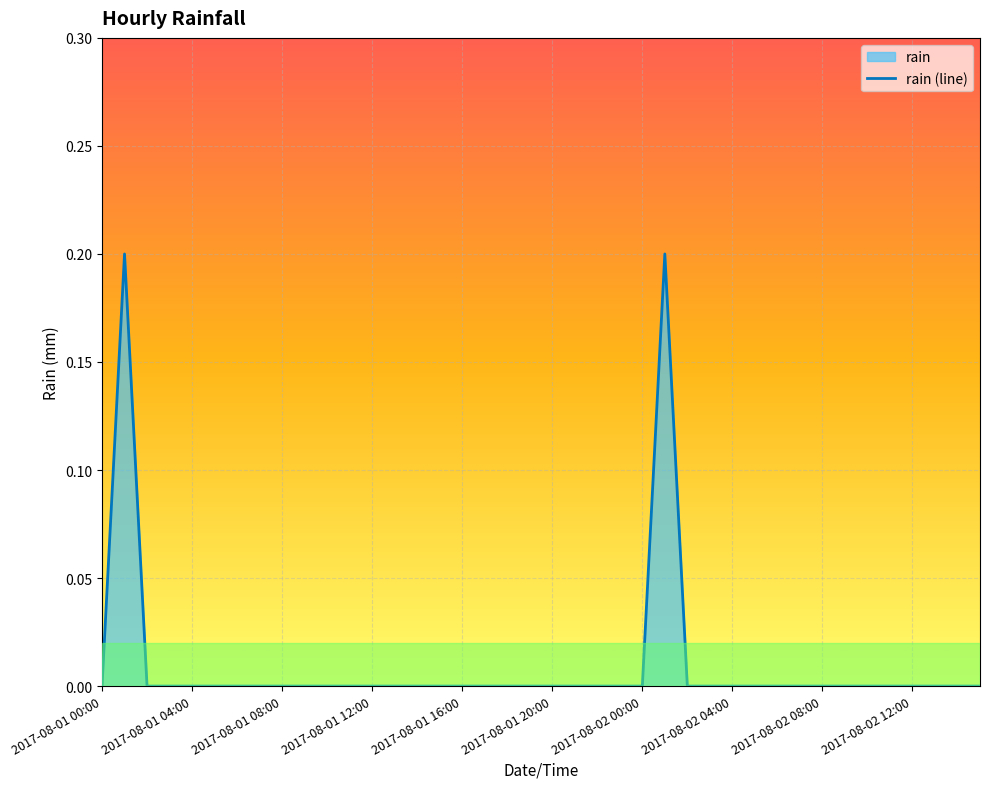

True or false: the data shows 0.0 at 2017-08-02 12:00.

True